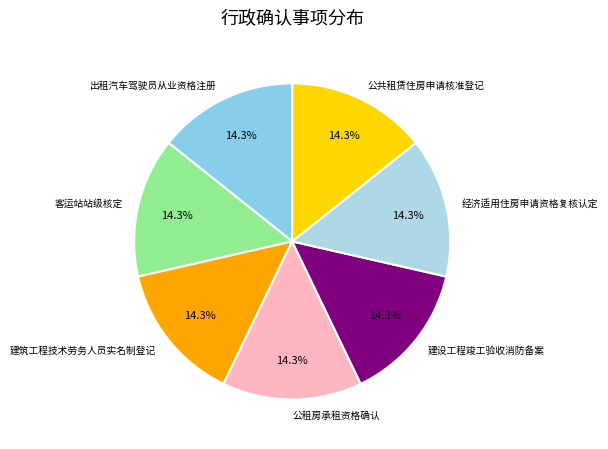

Is the sum of 建筑工程技术劳务人员实名制登记 and 出租汽车驾驶员从业资格注册 greater than half?

No